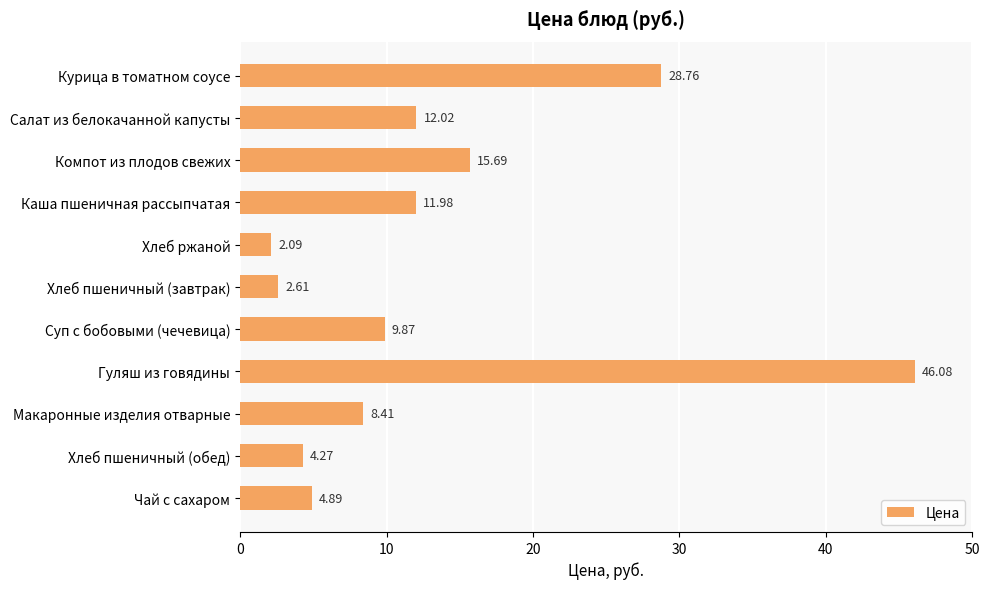

How many categories are shown in the chart?

11